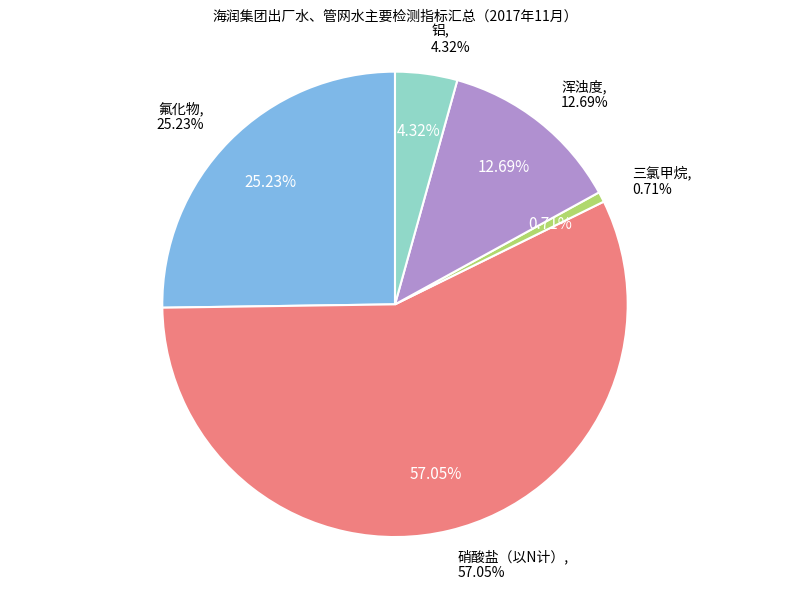

Between 三氯甲烷 and 浑浊度, which is larger?

浑浊度